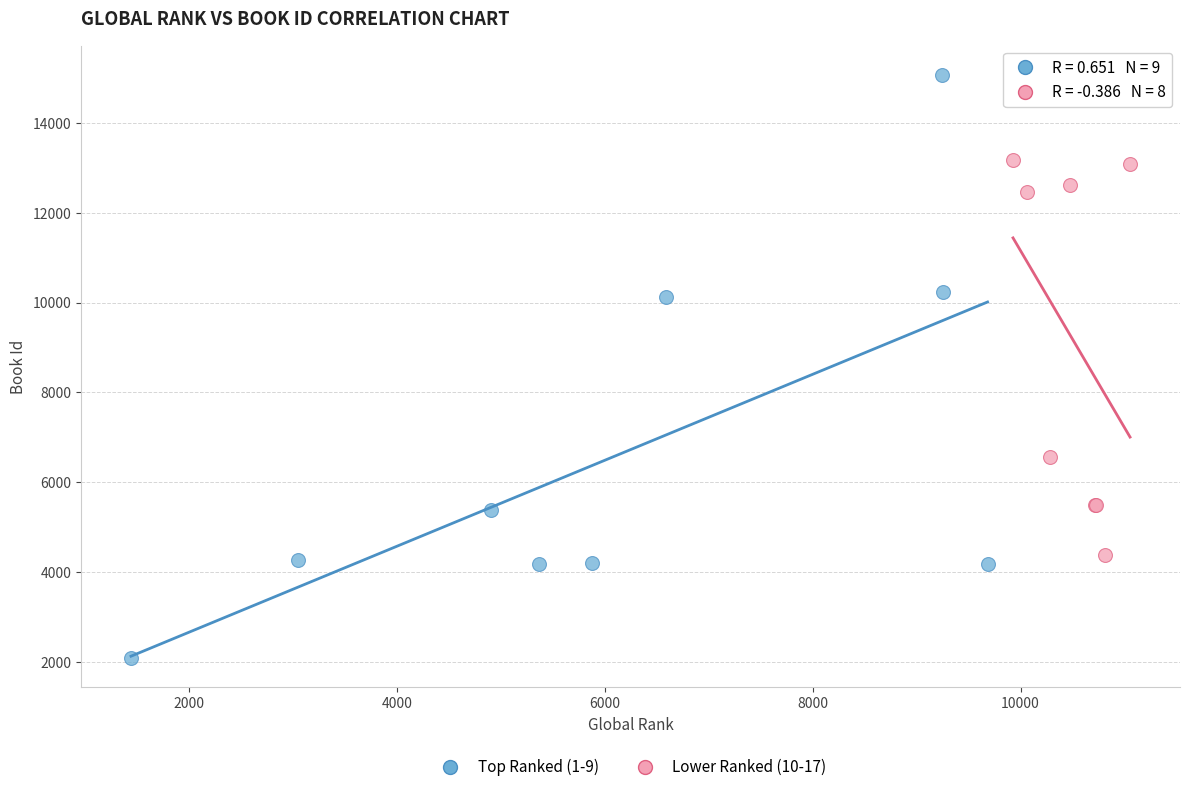

Which series reaches the minimum Y coordinate?

Top Ranked (1-9)